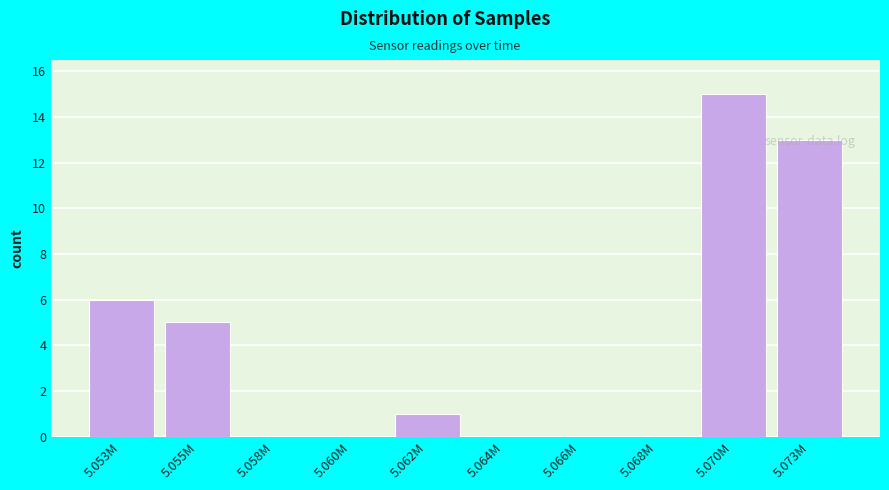

What is the greatest value displayed?

15